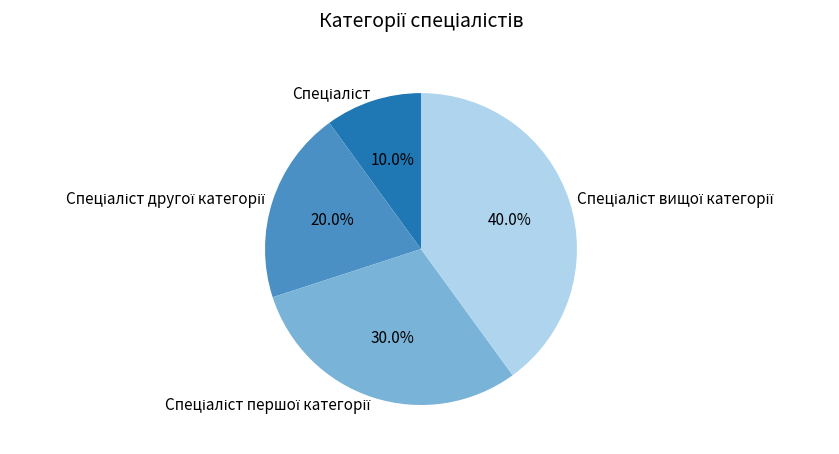

How many slices are in this pie chart?

4